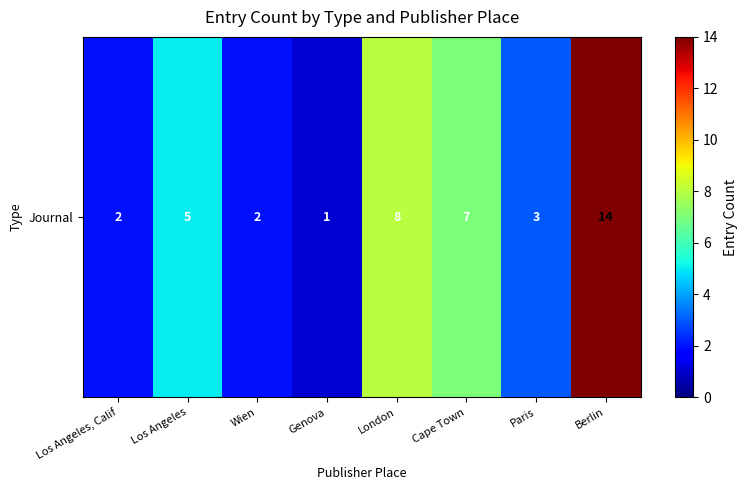

What is the ratio of the value at Cape Town to the value at Berlin?

0.5